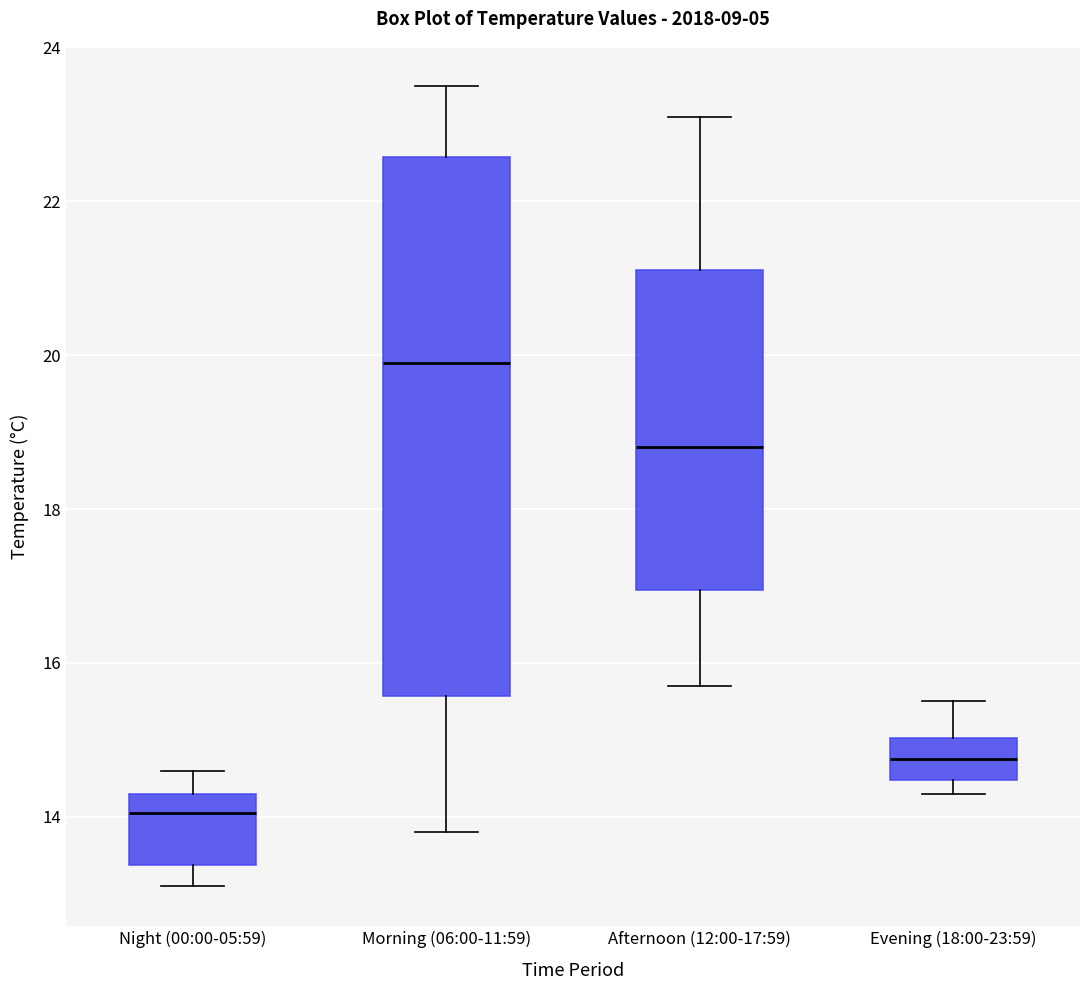

Which box is the tallest, from its lower edge to its upper edge?

Morning (06:00-11:59)